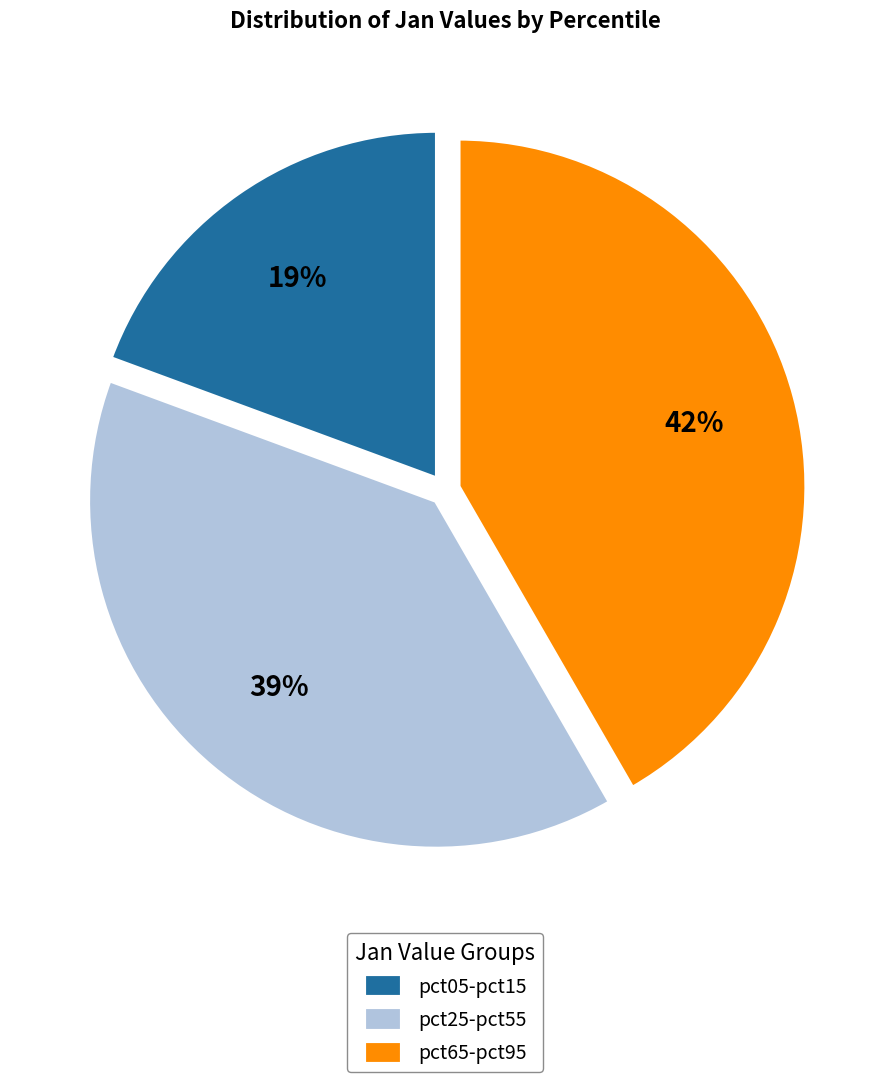

Is there a majority slice in this chart?

No